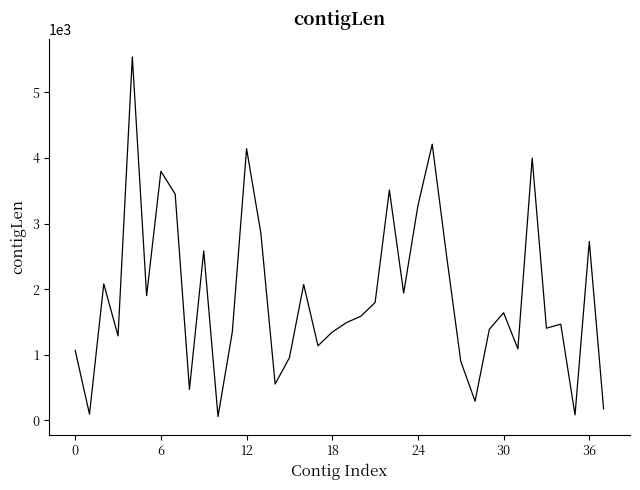

What is the greatest value displayed?

5543